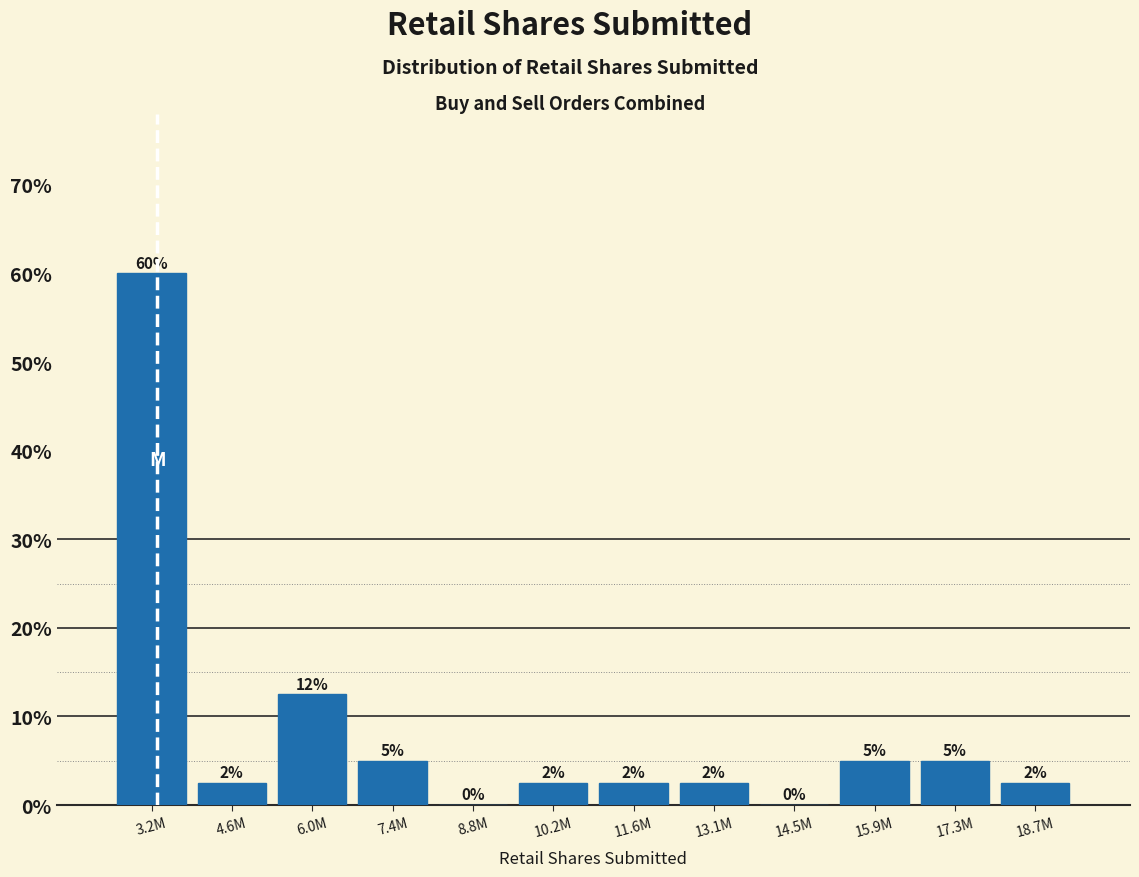

What is the maximum value shown in the chart?

60.0